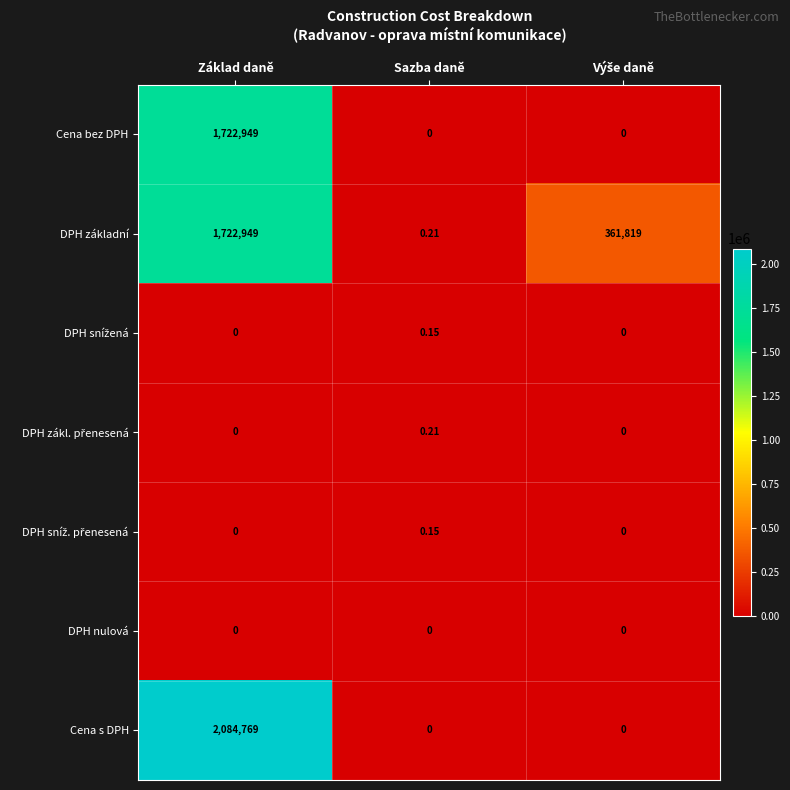

Which label corresponds to the largest value in the chart?

Základ daně